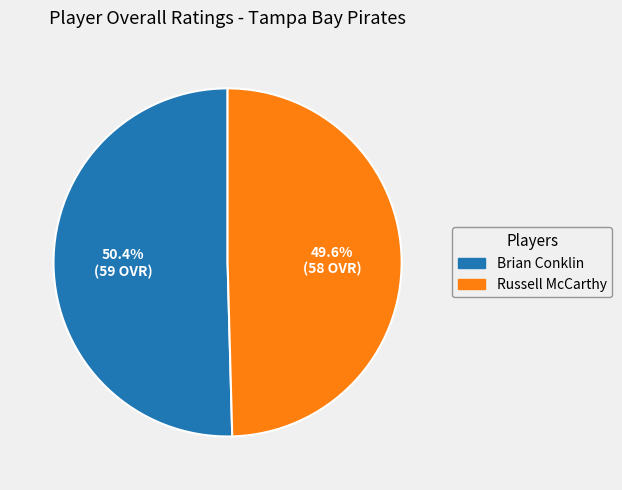

Approximately how many times larger is the value at Russell McCarthy compared to Brian Conklin?

1.0